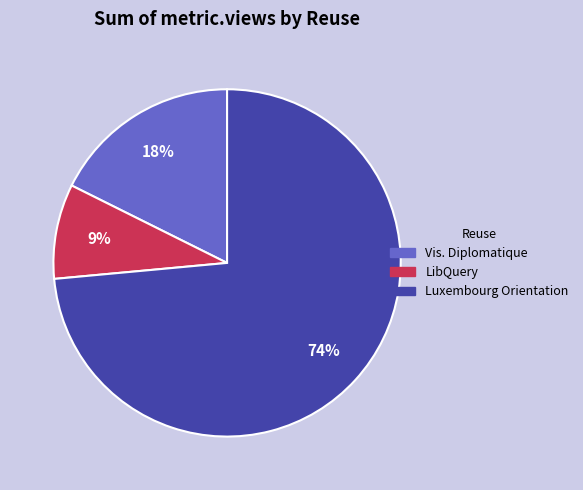

Is there any slice that represents more than half of the pie?

Yes